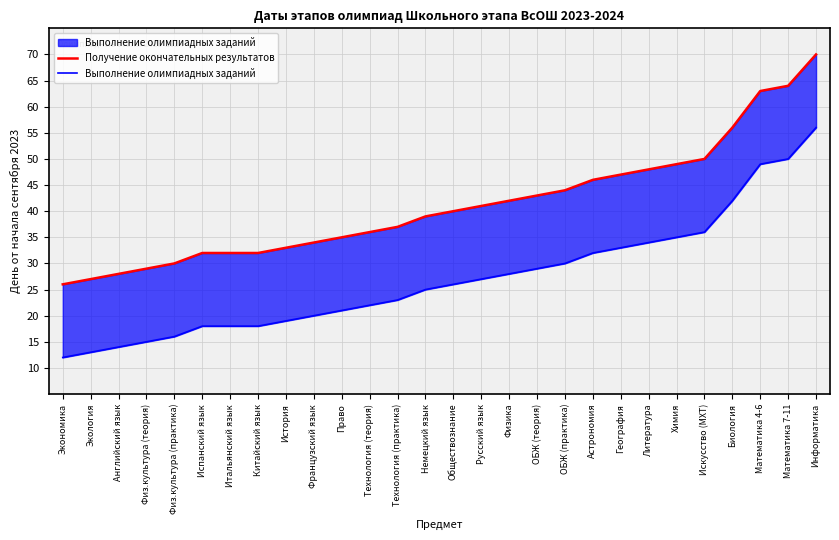

Reading left to right, extract all data points from this chart.

Получение окончательных результатов: 26	27	28	29	30	32	32	32	33	34	35	36	37	39	40	41	42	43	44	46	47	48	49	50	56	63	64	70
Выполнение олимпиадных заданий: 12	13	14	15	16	18	18	18	19	20	21	22	23	25	26	27	28	29	30	32	33	34	35	36	42	49	50	56